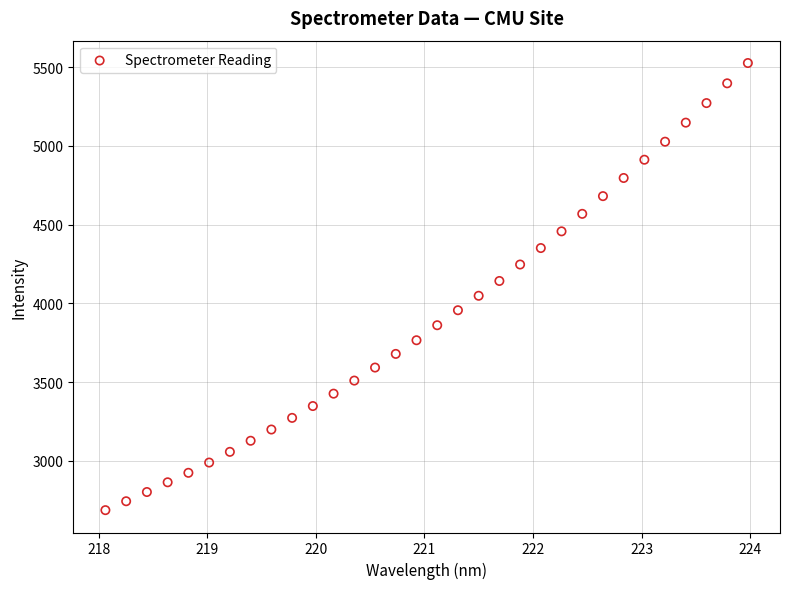

What is the range of X values (max minus min)?

5.9